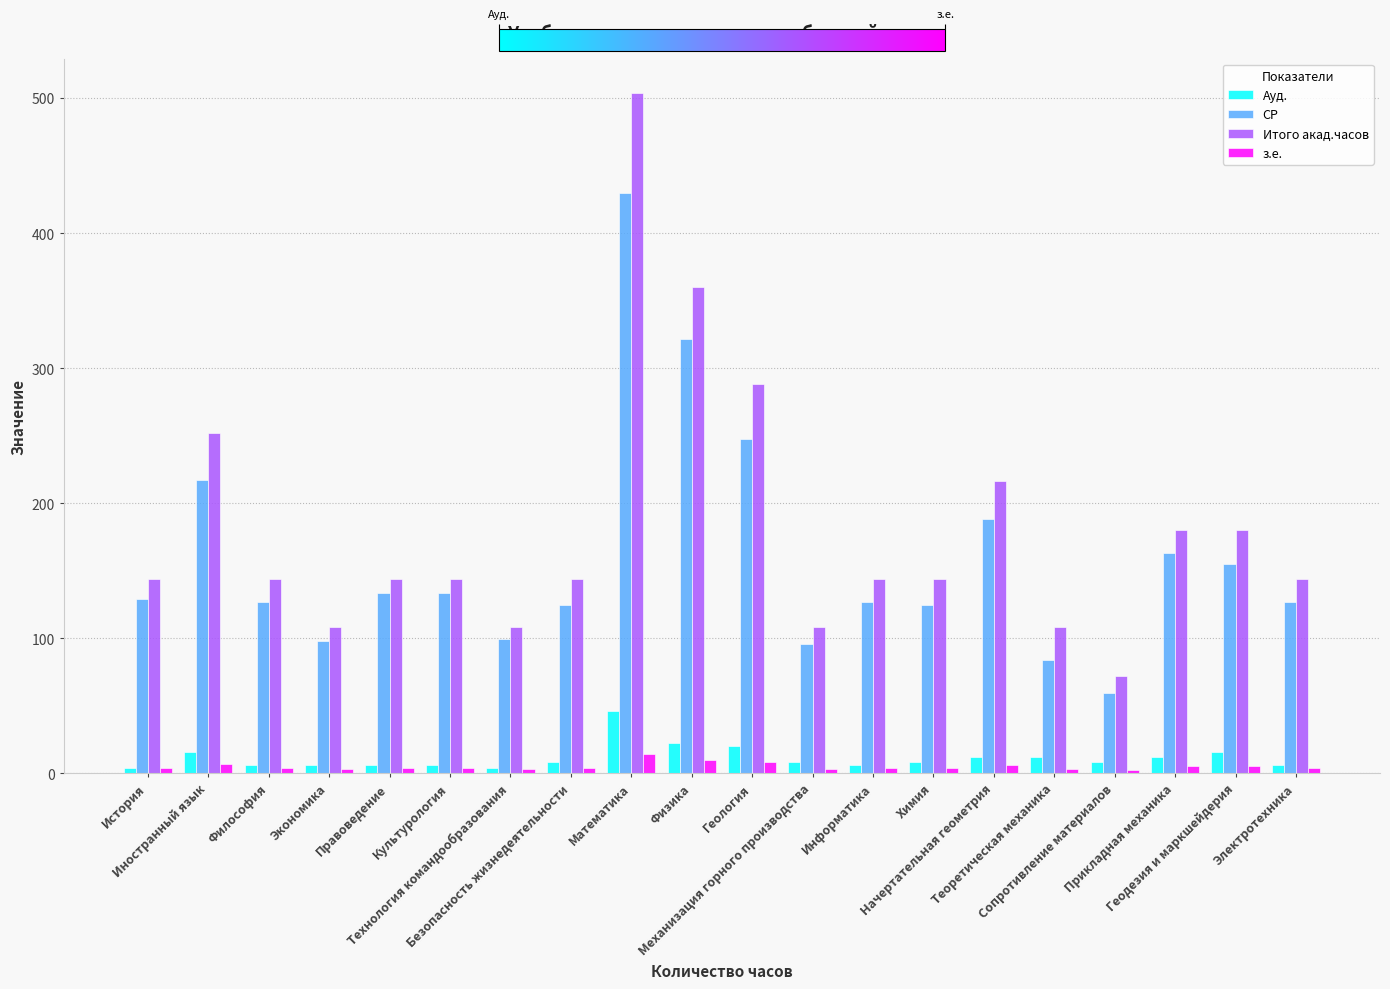

What is the maximum value for Итого акад.часов?

504.0